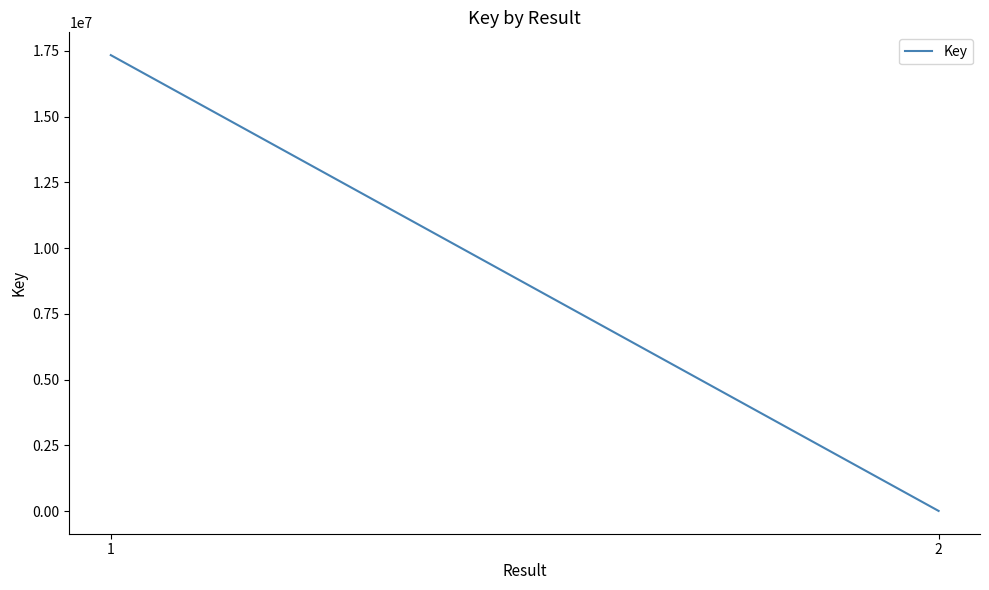

What is the value of the 1st point from the left?

17336643